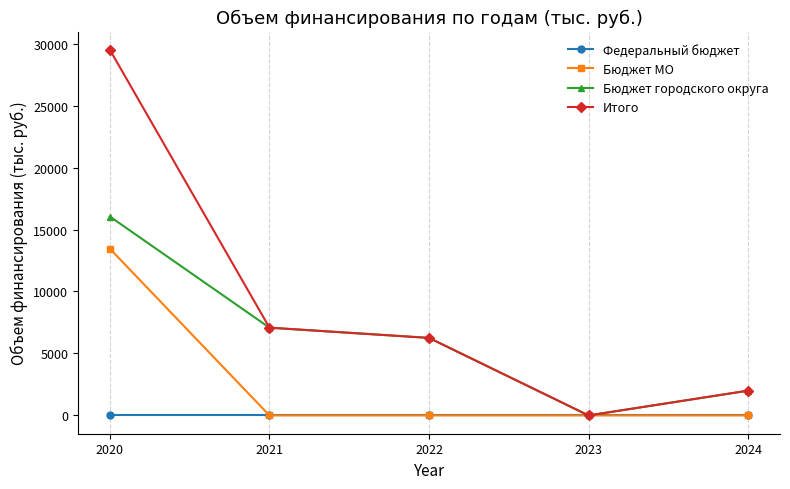

Which category has the highest value in the Бюджет МО series?

2020